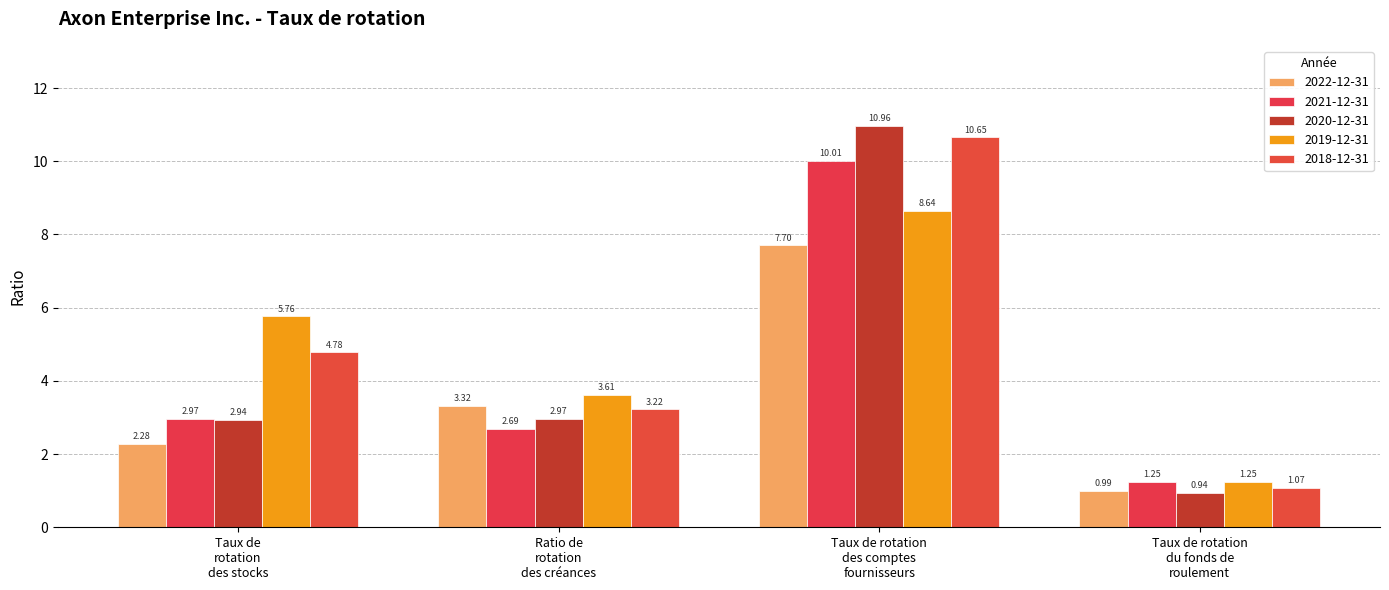

Which series has the largest range (max minus min)?

2020-12-31